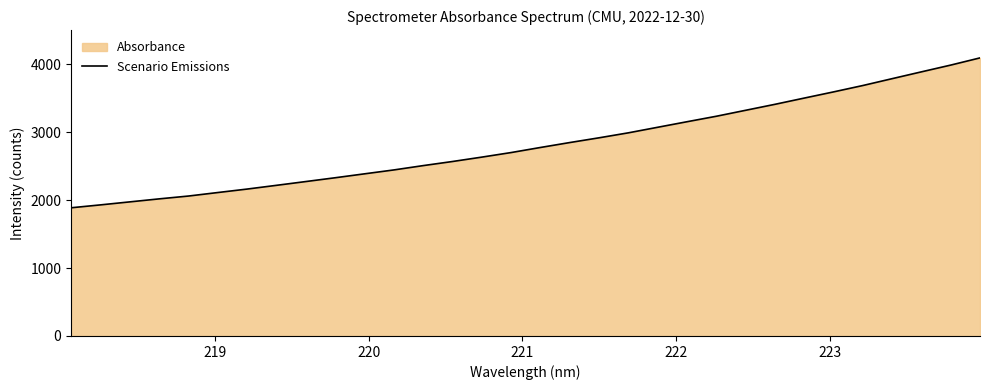

What is the difference between the second highest and minimum values?

2102.0